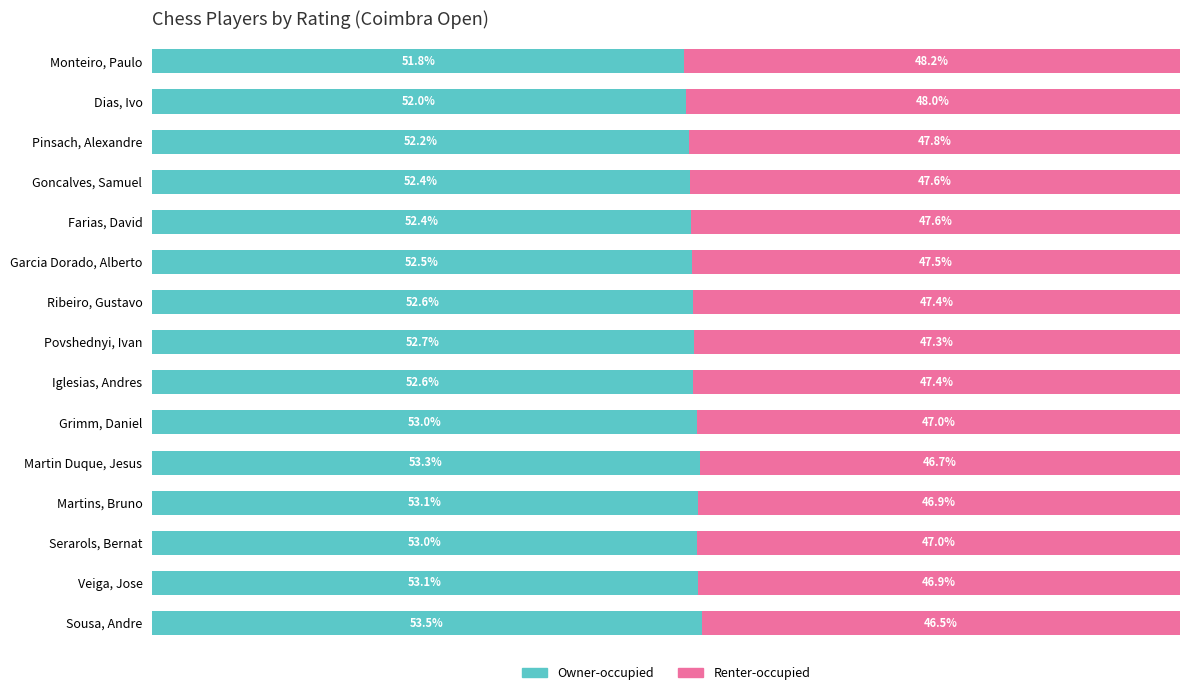

Where is Owner-occupied nearest to the value 52?

Dias, Ivo